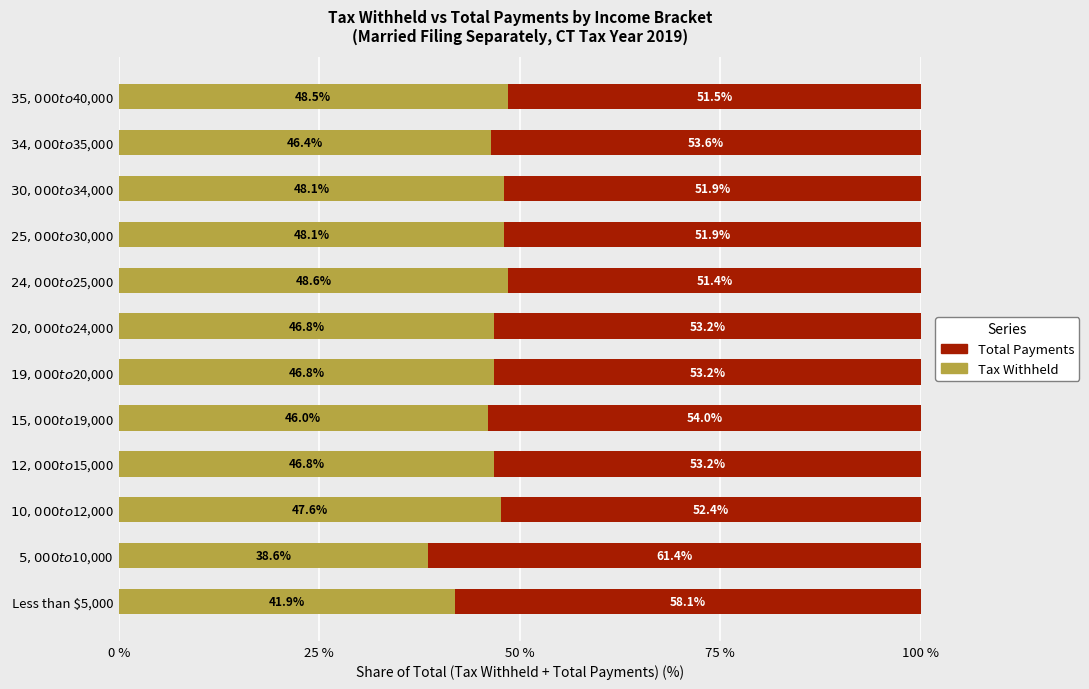

What is the highest value of the Tax Withheld series?

48.6